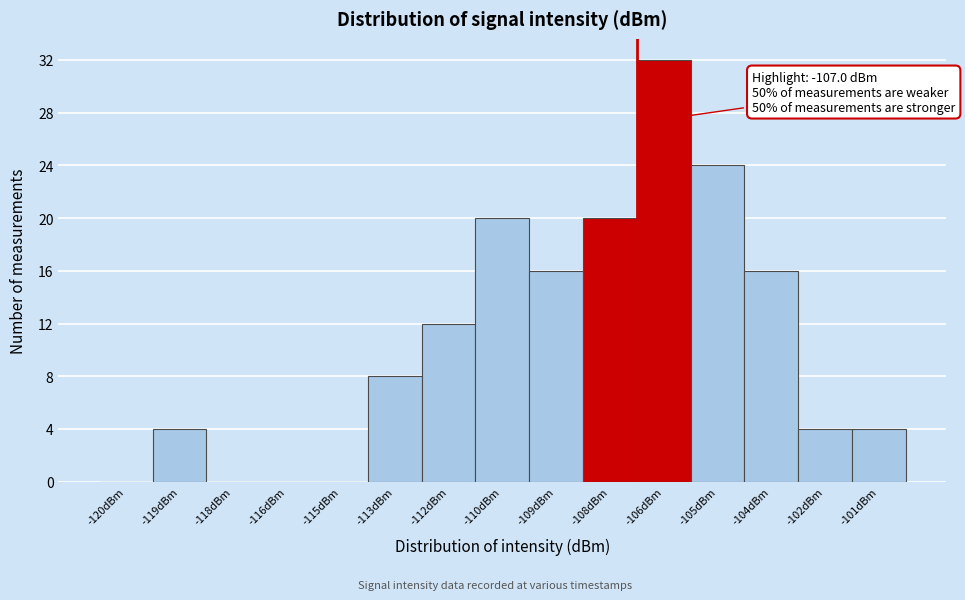

Reading left to right, what are all the values shown in this chart?

-120dBm=0	-119dBm=4	-118dBm=0	-116dBm=0	-115dBm=0	-113dBm=8	-112dBm=12	-110dBm=20	-109dBm=16	-108dBm=20	-106dBm=32	-105dBm=24	-104dBm=16	-102dBm=4	-101dBm=4